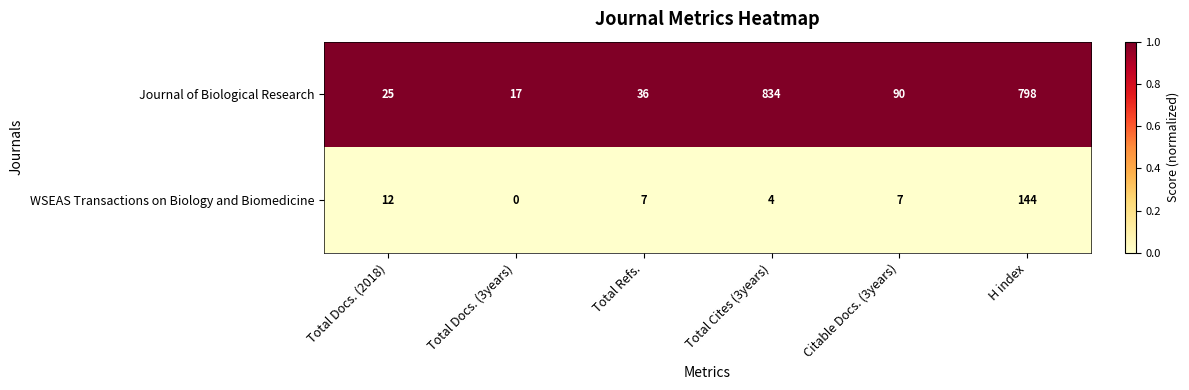

What is the maximum value shown in the chart?

834